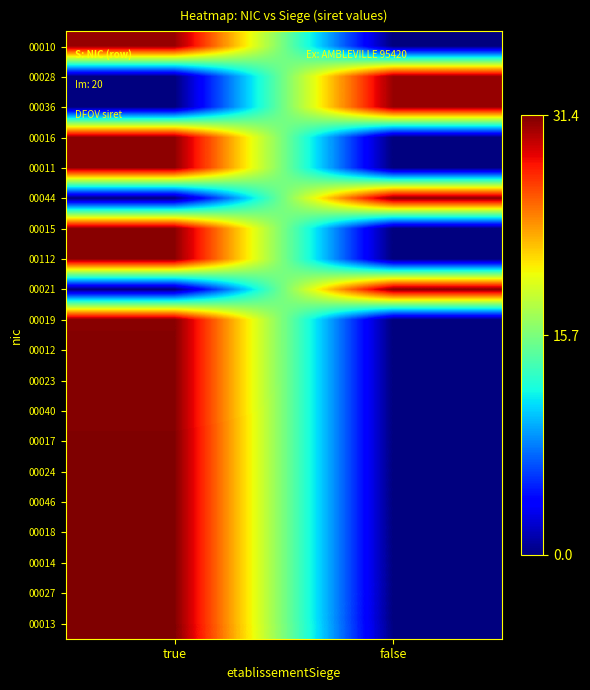

At how many categories does at least one series exceed 23?

2